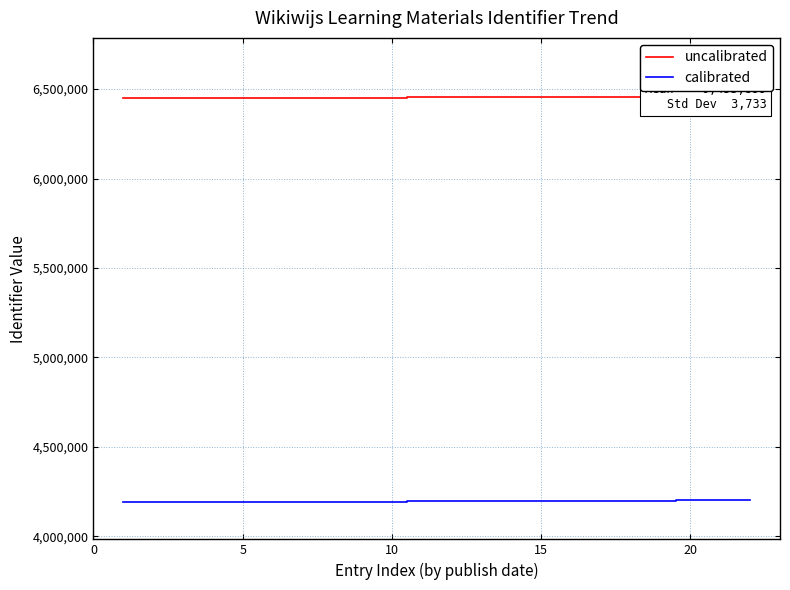

What is the difference between the maximum and second lowest values in the calibrated series?

8371